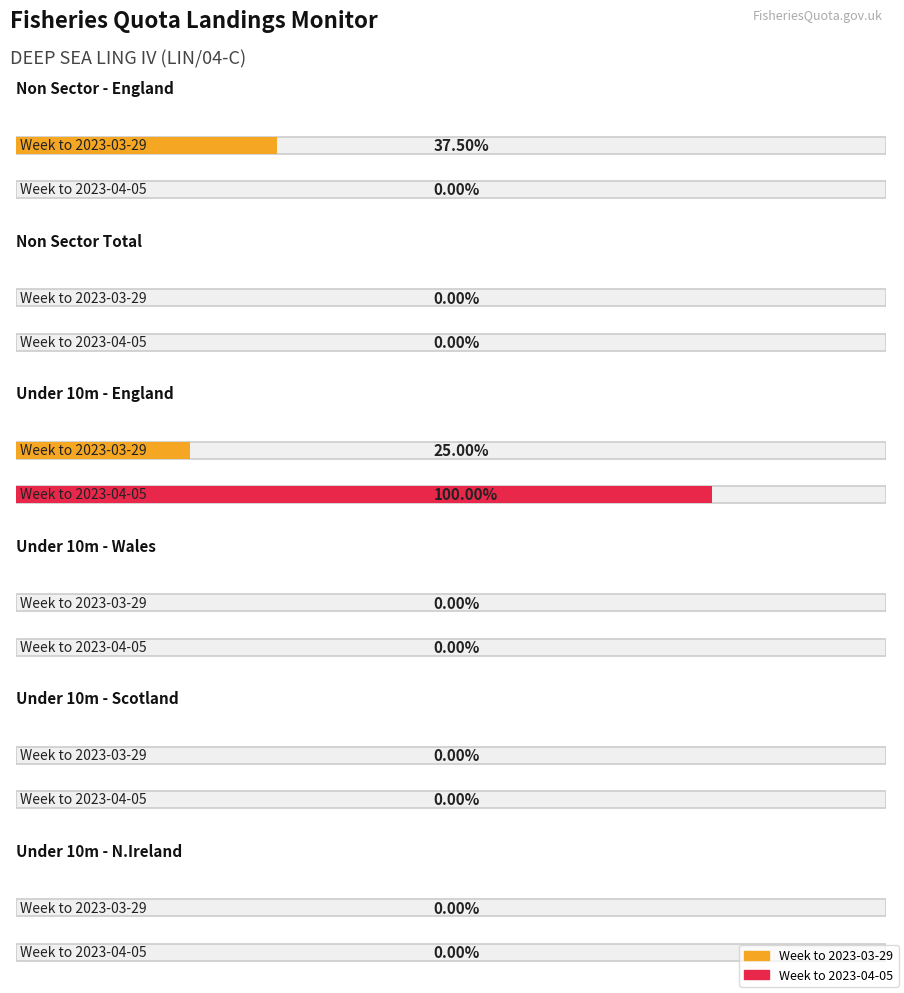

Rank the series at Under 10m - Scotland from highest to lowest value.

Week to 2023-03-29, Week to 2023-04-05